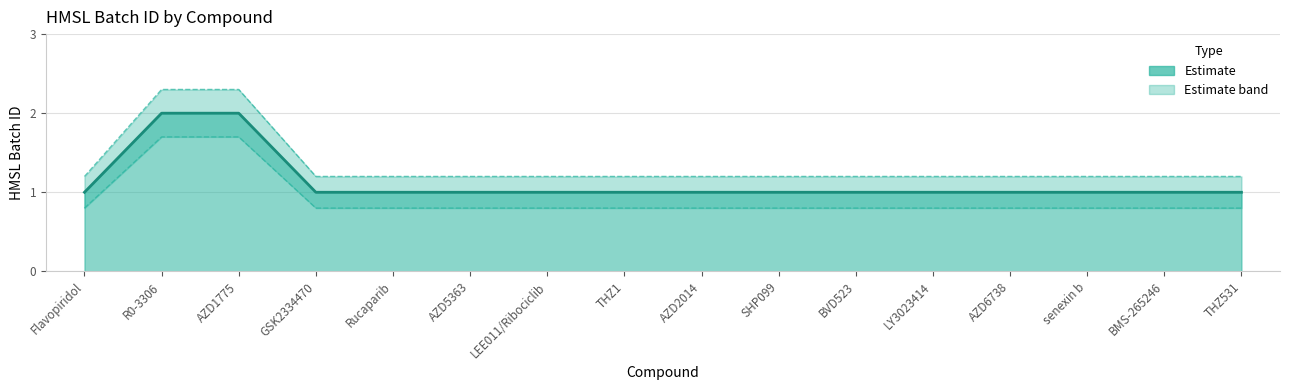

What position from the left is THZ531?

16